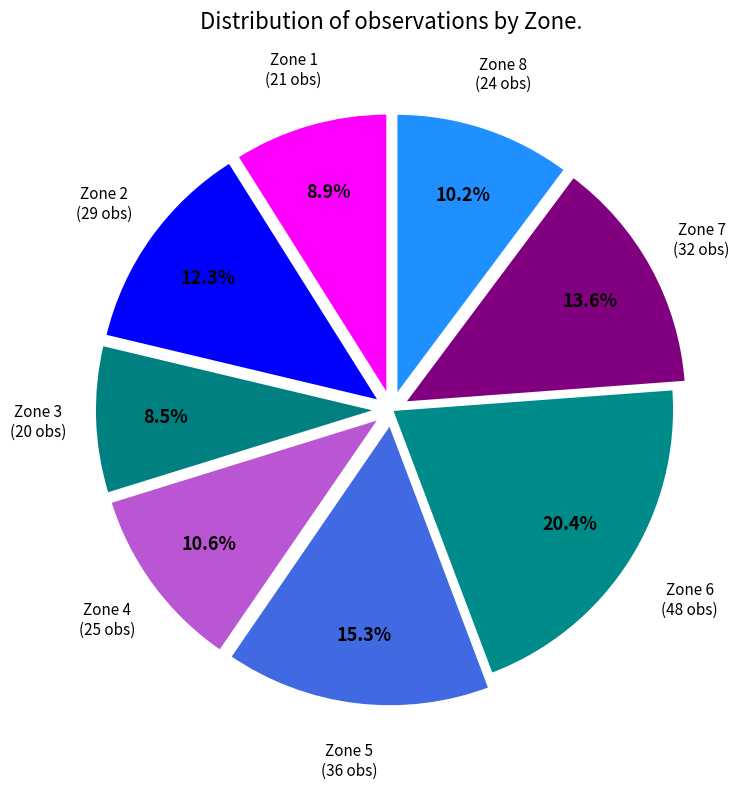

To the nearest percent, what portion does Zone 1 represent?

9%